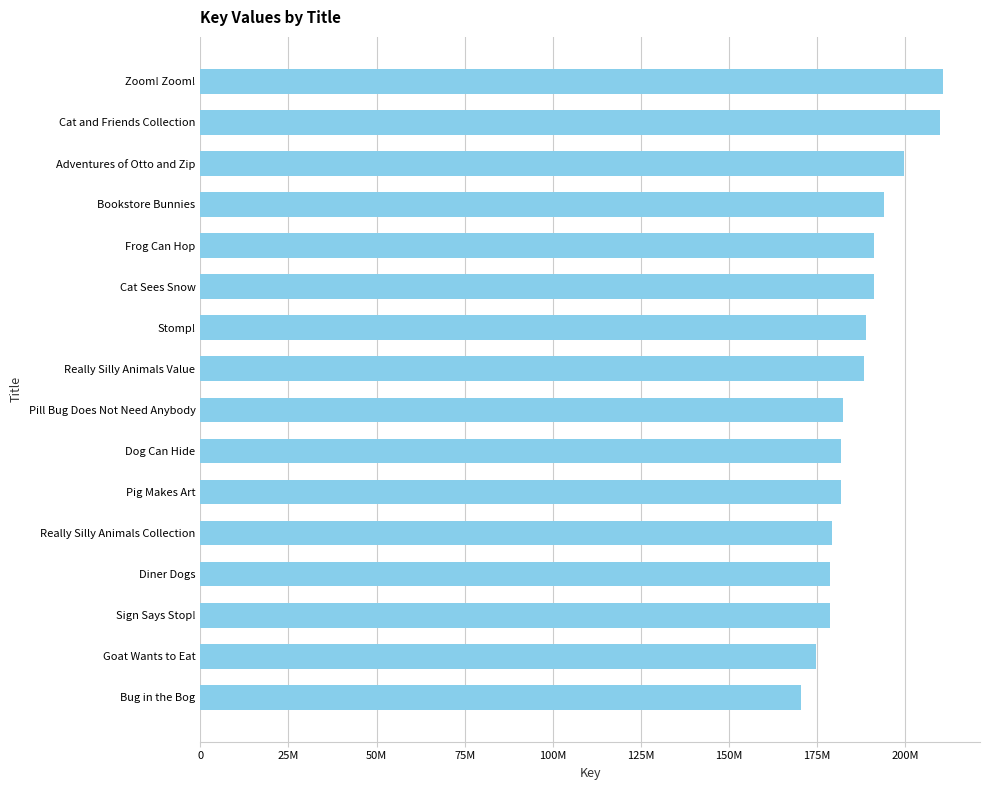

Does the chart contain any negative values?

No